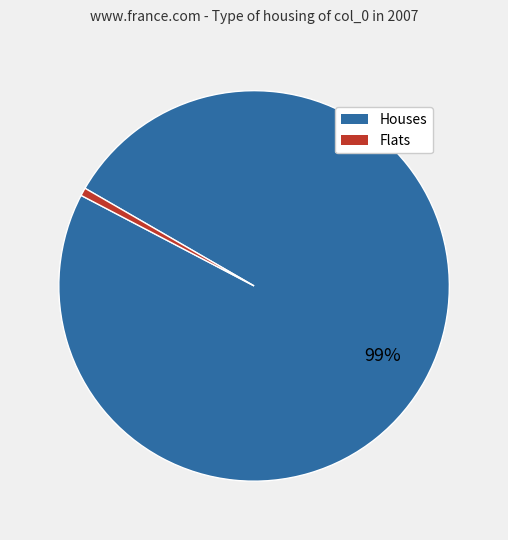

Does any single category account for the majority?

Yes